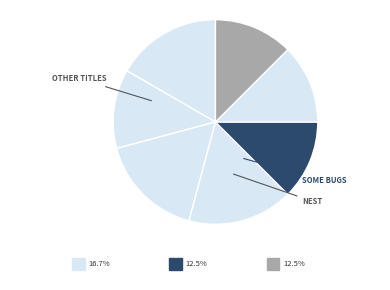

Count the number of slices in the pie.

7